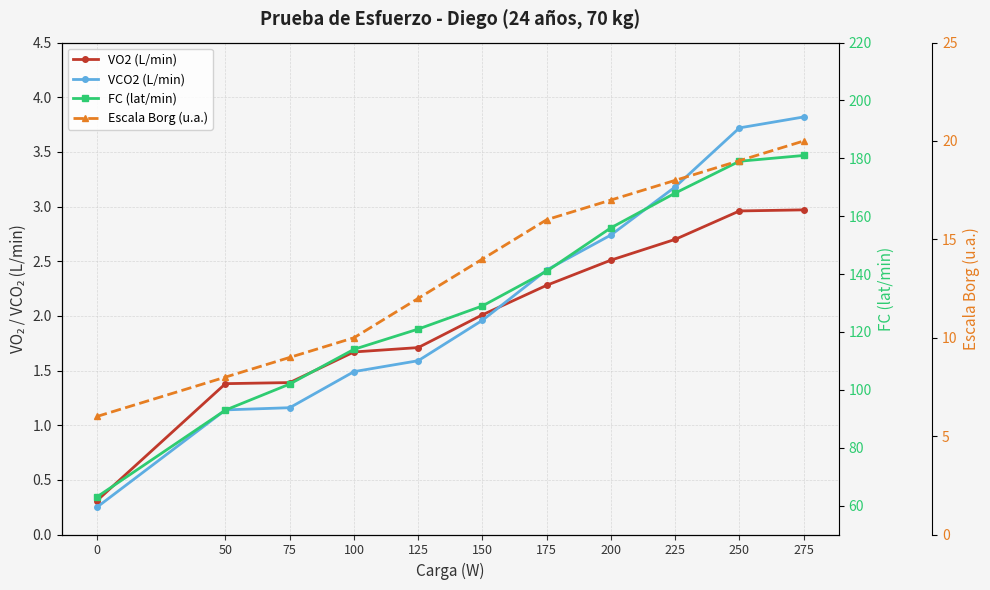

What is the difference between the highest and lowest values at 250?

176.0